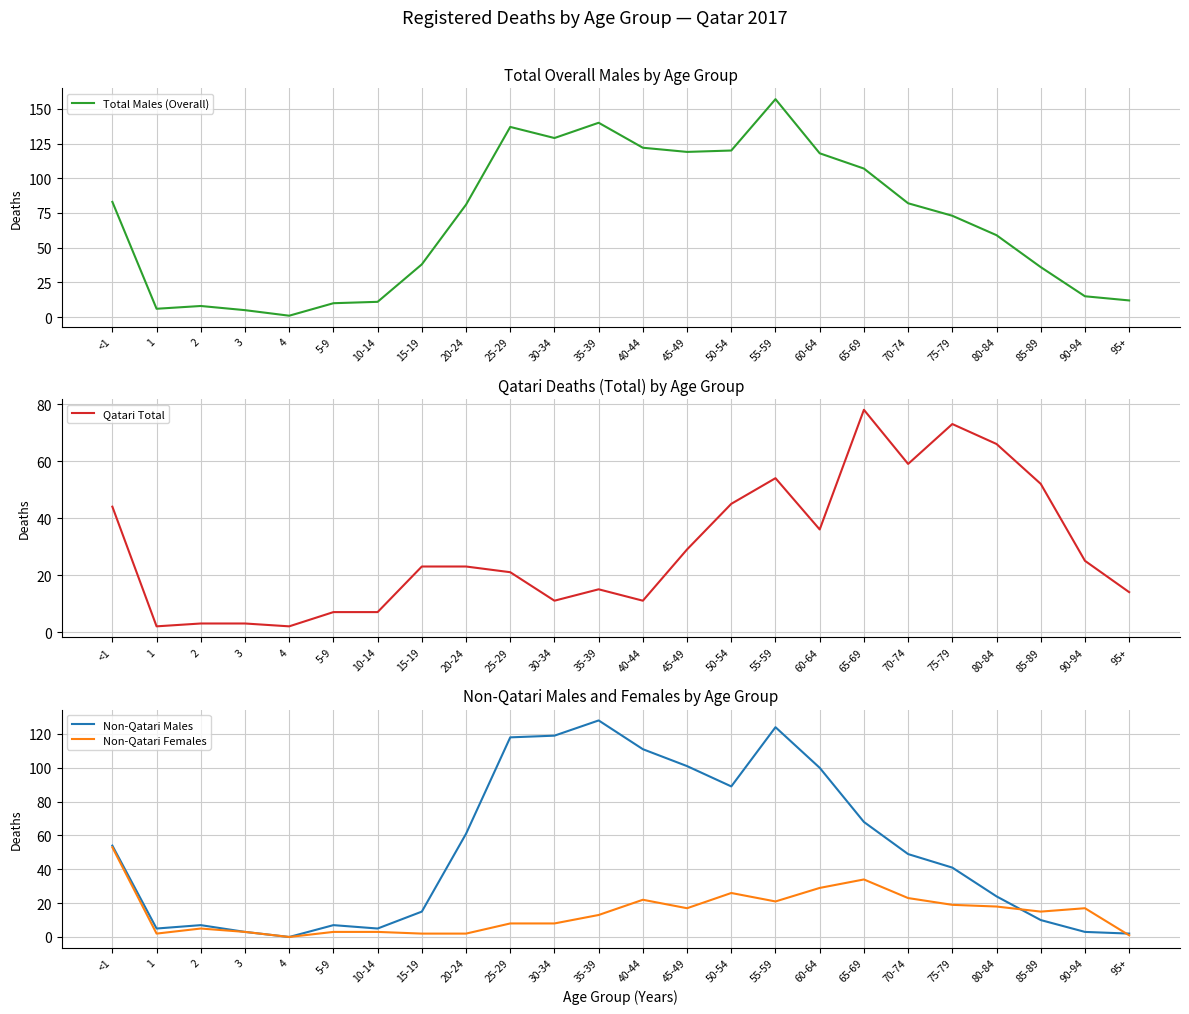

Where does the Non-Qatari Females series first go above 15?

<1